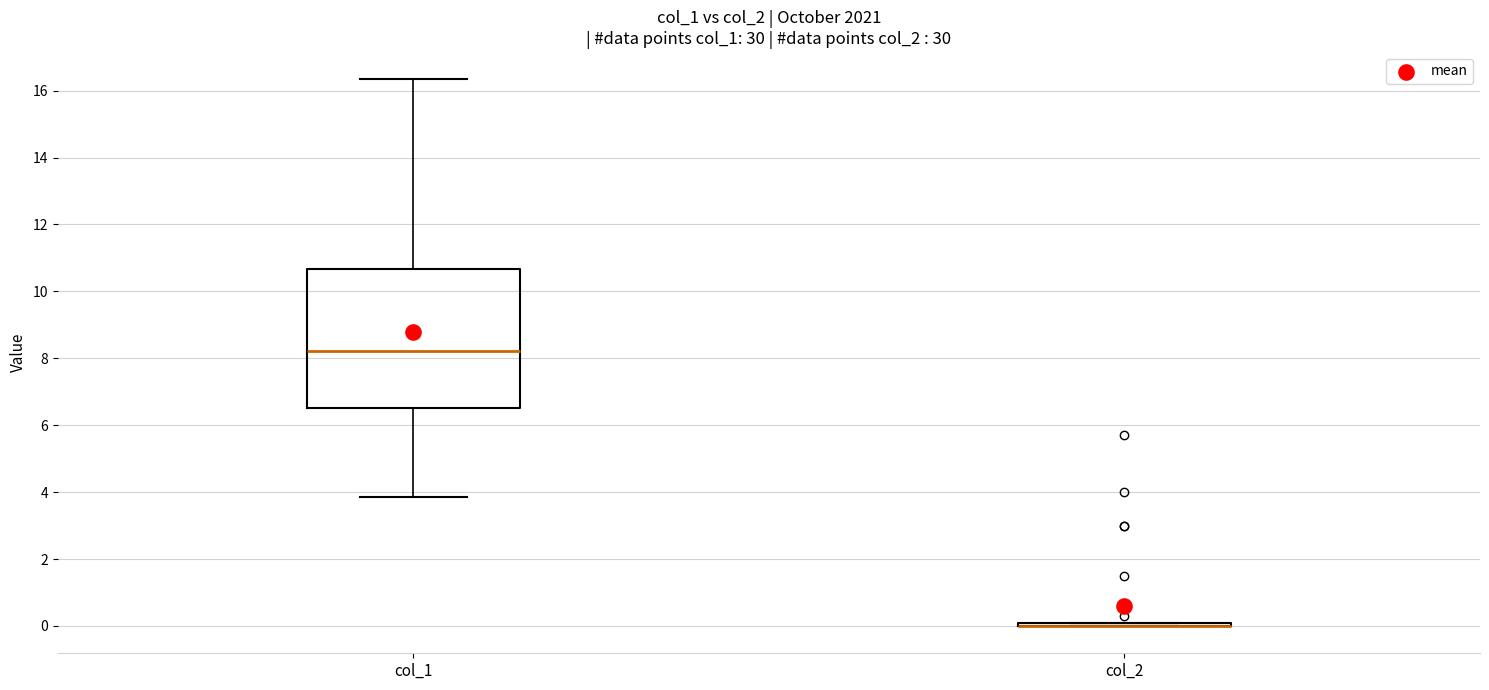

Reading left to right, read every box against the y-axis: the position of its median line, the range the box covers, and the ends of its whiskers. The values are not printed on the chart, so give them approximately, as read against the axis.

col_1: median 8.2, box 6.6 to 10.6, whiskers 3.8 to 16.4
col_2: box collapsed to a line at 0.0, whiskers 0.0 to 0.2